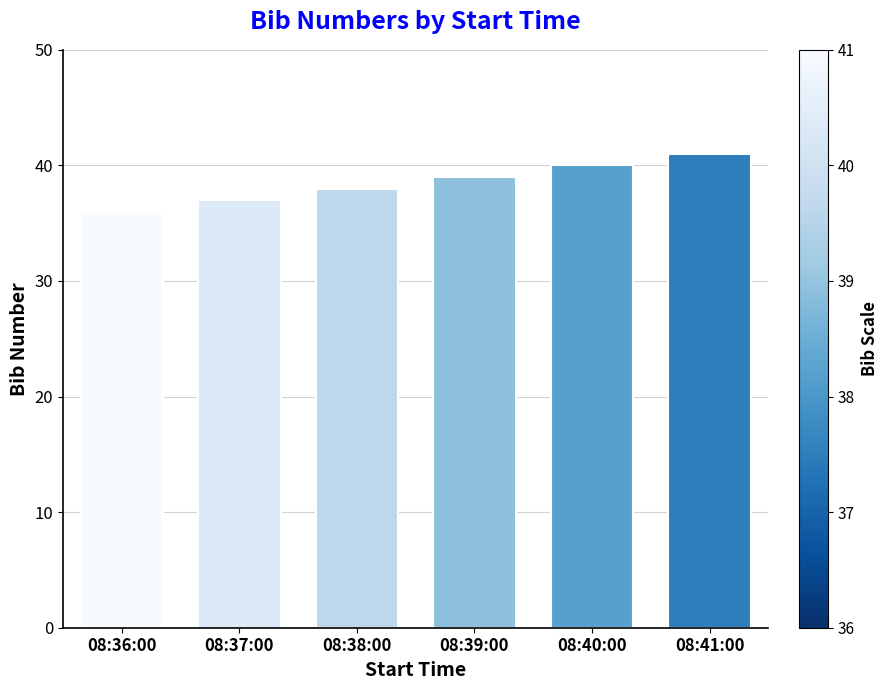

What is the change in value from 08:37:00 to 08:39:00?

+2